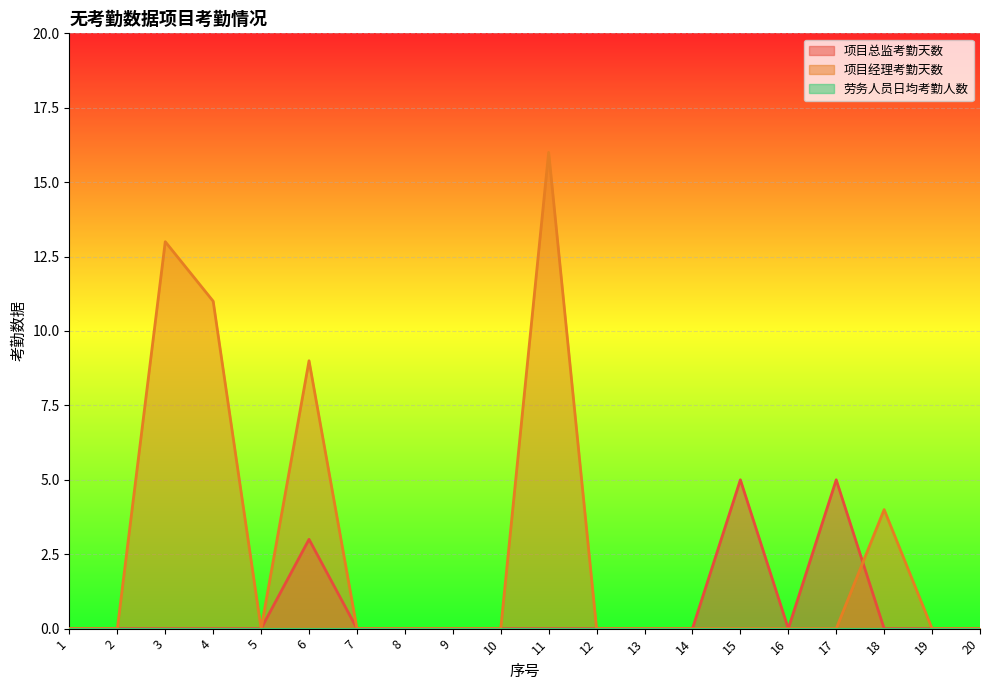

Count the 项目总监考勤天数 values in the range 0 to 1.

17